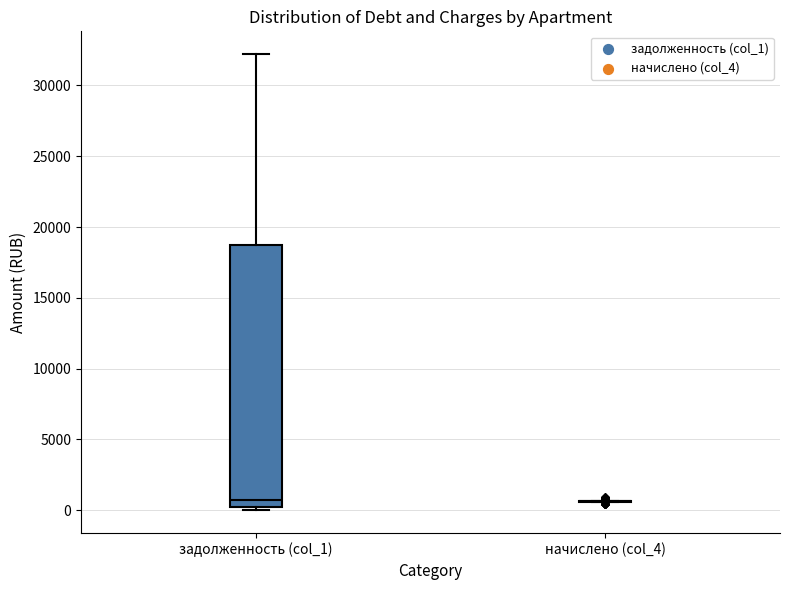

Reading left to right, read every box against the y-axis: the position of its median line, the range the box covers, and the ends of its whiskers. The values are not printed on the chart, so give them approximately, as read against the axis.

задолженность (col_1): median 500, box 0 to 18500, whiskers 0 (just below the box's lower edge) to 32000
начислено (col_4): box collapsed to a line at 500, whiskers 500 to 500